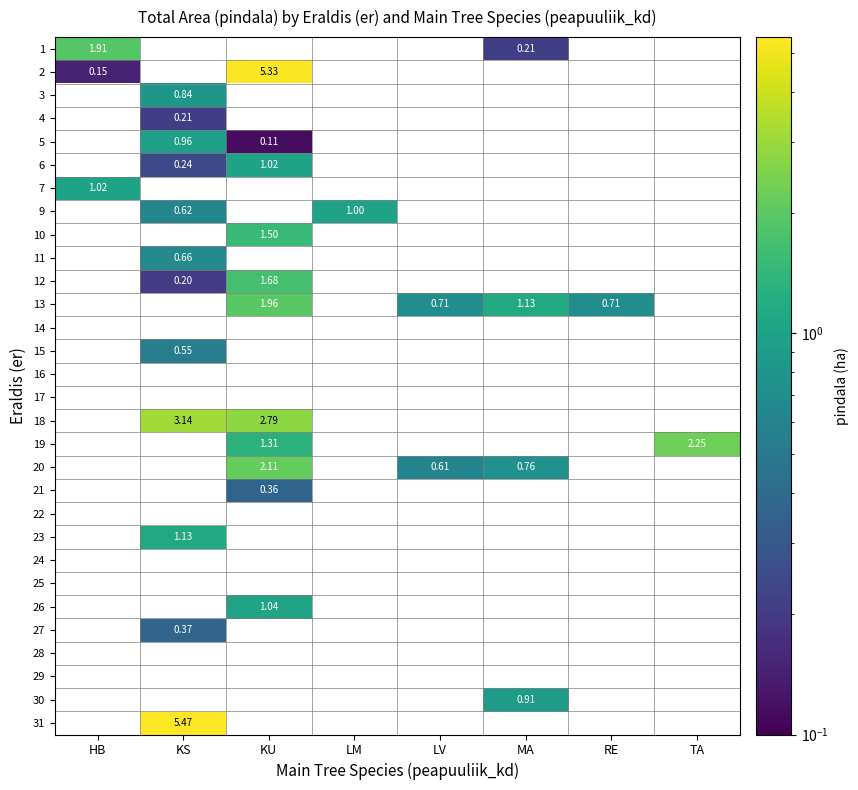

Where is 7 nearest to the value 0?

KS